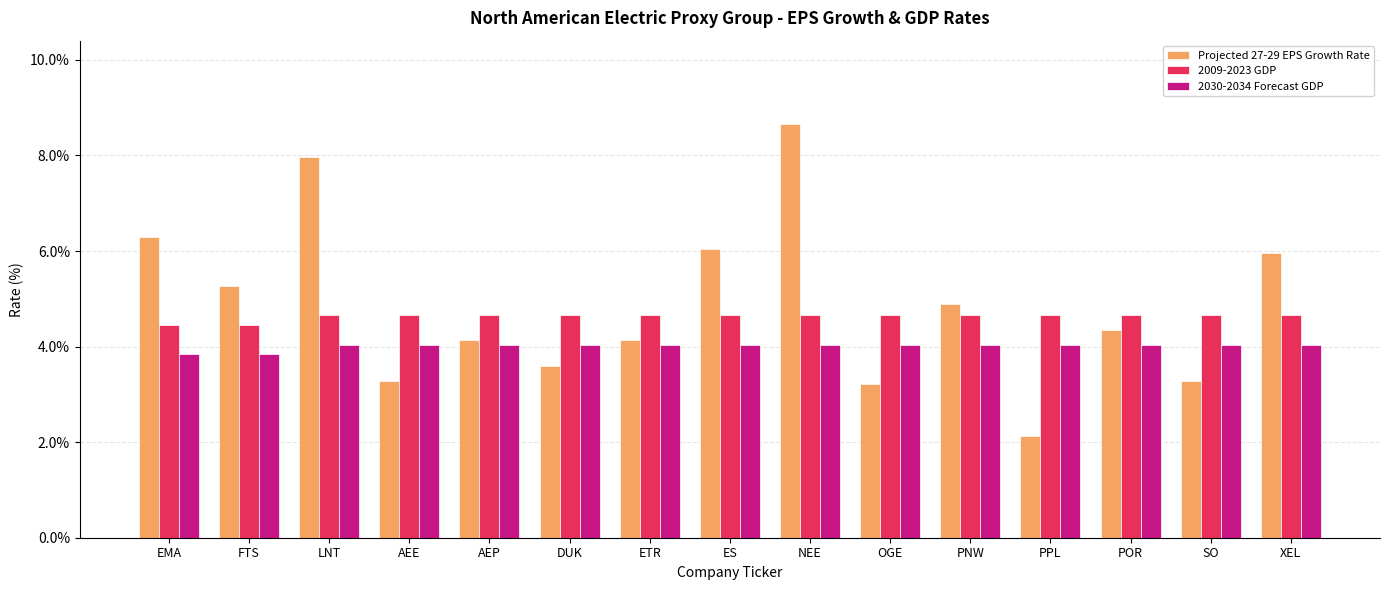

True or false: Projected 27-29 EPS Growth Rate has a value of 7.7 at PNW.

False